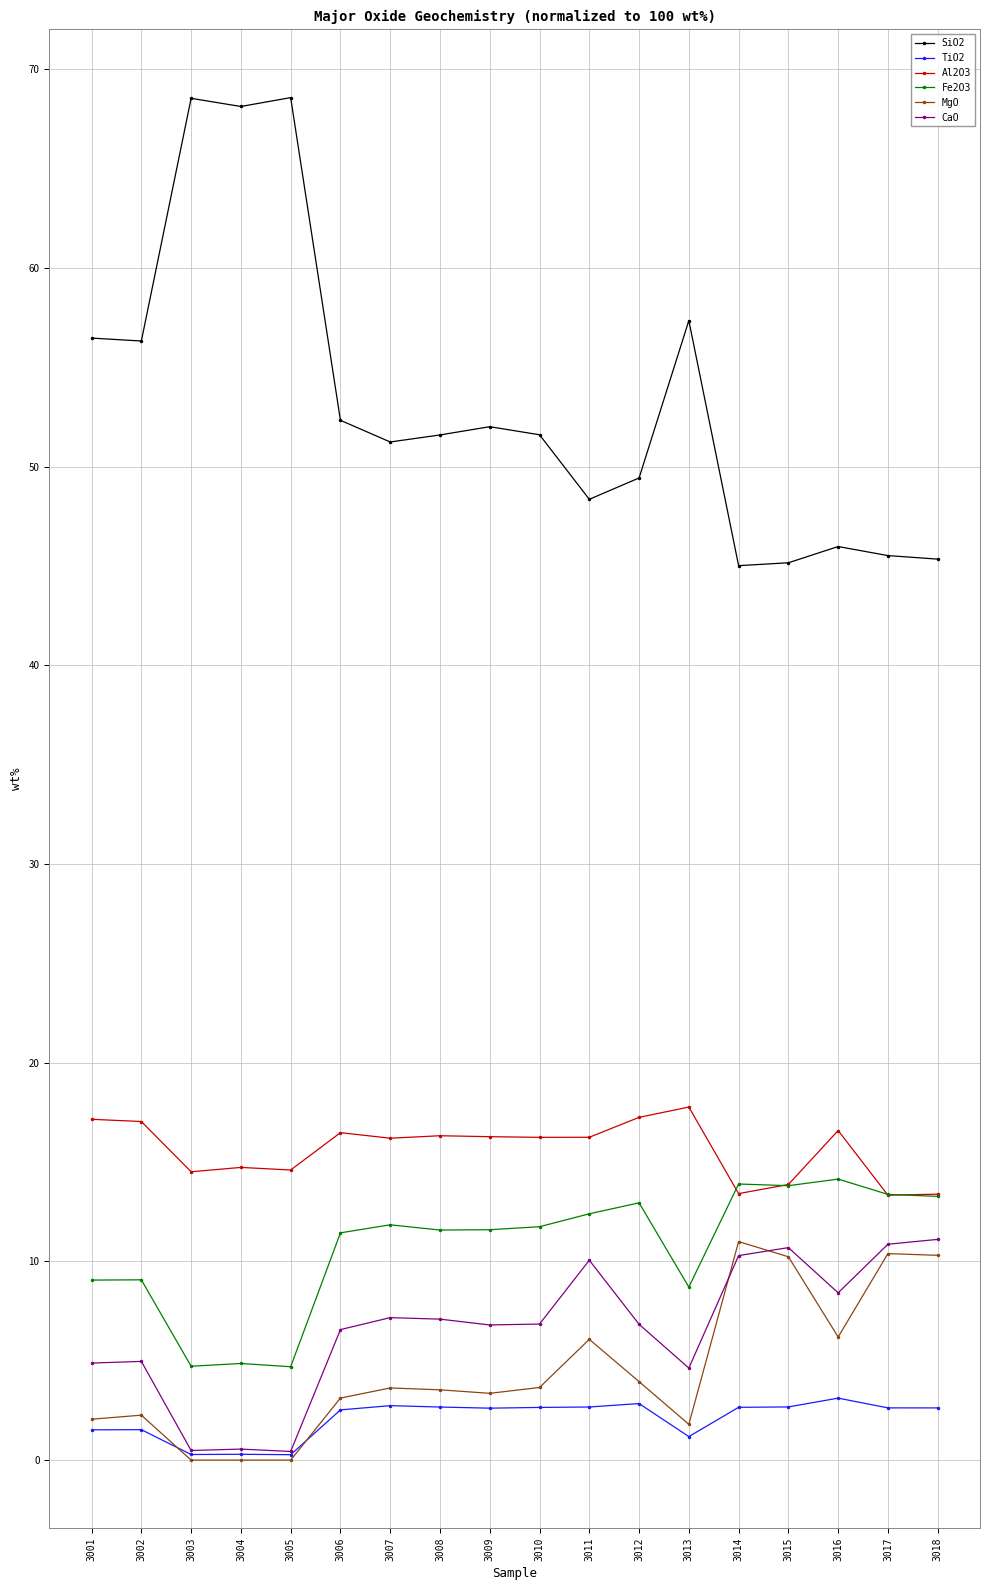

In Al2O3, how many points are lower than both neighbors (excluding endpoints)?

6